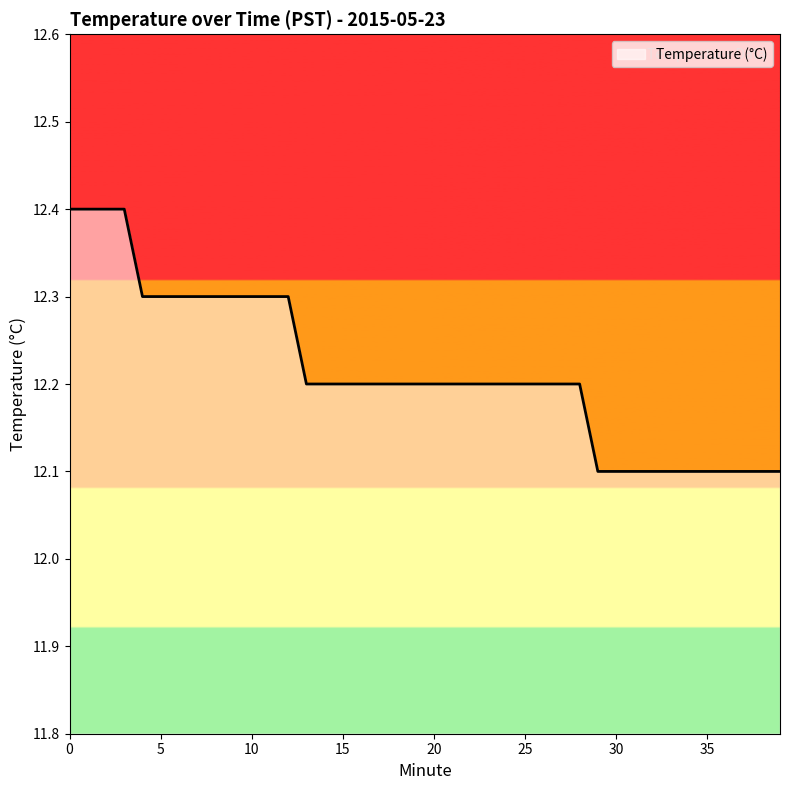

What is the sum of all values?

488.6